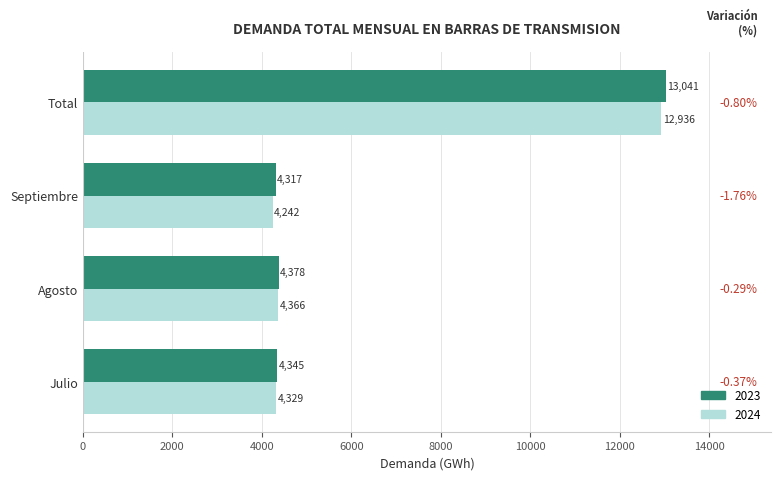

True or false: 2024 has a value of 12936.2 at Total.

True